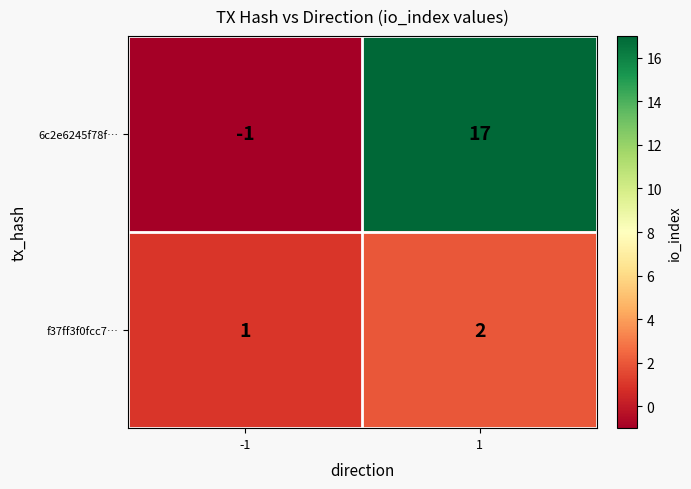

Rank the series by their maximum value, from lowest to highest.

f37ff3f0fcc7…, 6c2e6245f78f…